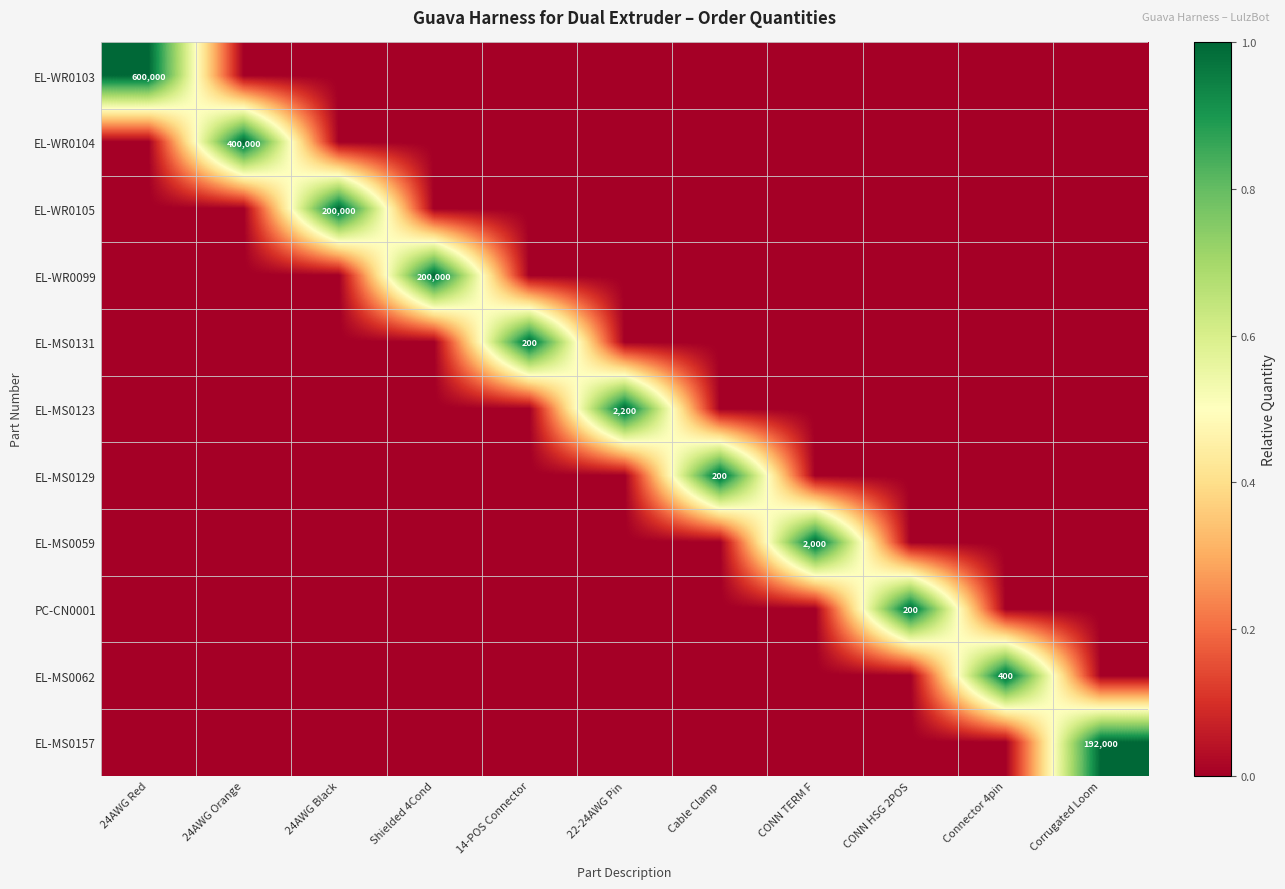

Is it true that EL-MS0059 equals 3337 at CONN TERM F?

False